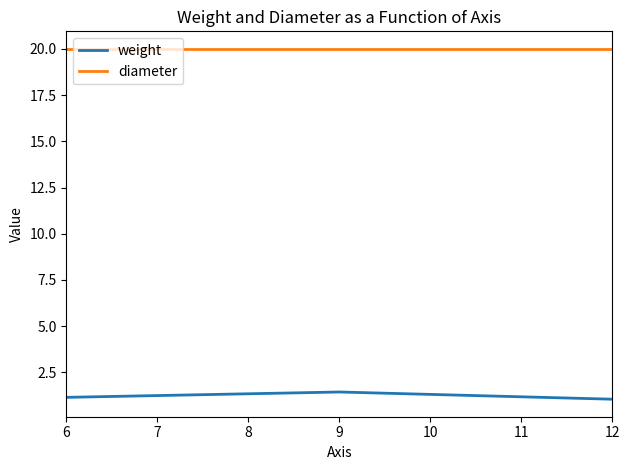

What are all the series names shown in the legend?

weight, diameter